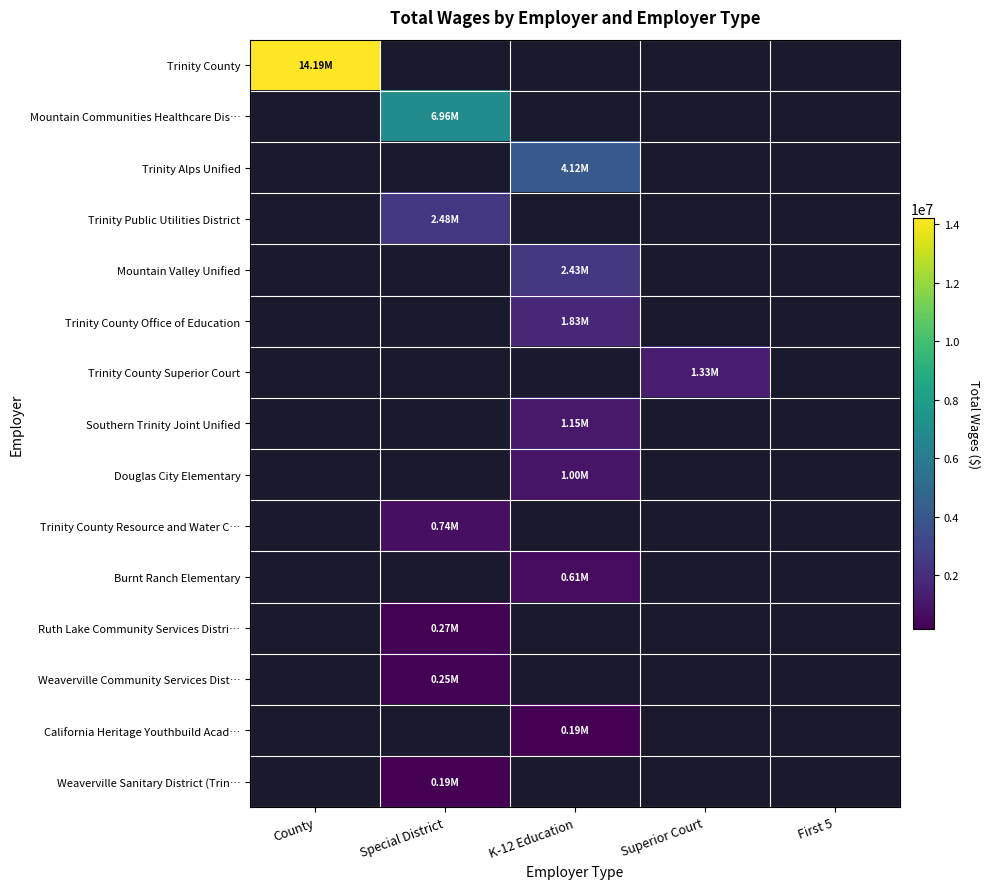

List the series in order of their overall mean, highest first.

Trinity County, Mountain Communities Healthcare Dis…, Trinity Alps Unified, Trinity Public Utilities District, Mountain Valley Unified, Trinity County Office of Education, Trinity County Superior Court, Southern Trinity Joint Unified, Douglas City Elementary, Trinity County Resource and Water C…, Burnt Ranch Elementary, Ruth Lake Community Services Distri…, Weaverville Community Services Dist…, California Heritage Youthbuild Acad…, Weaverville Sanitary District (Trin…